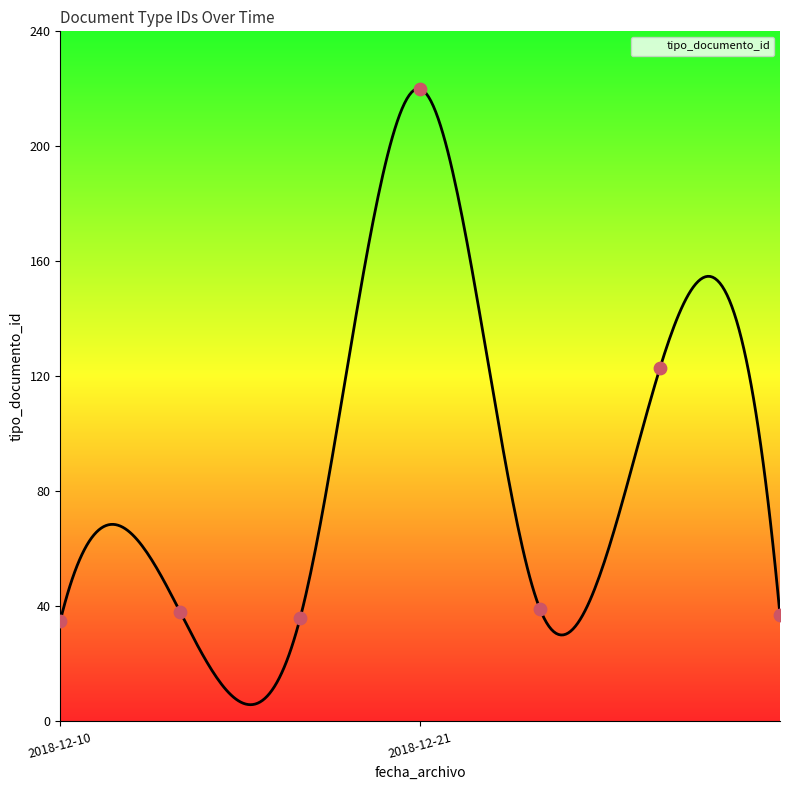

What is the change in value from 2018-12-10 to 2018-12-10?

+1